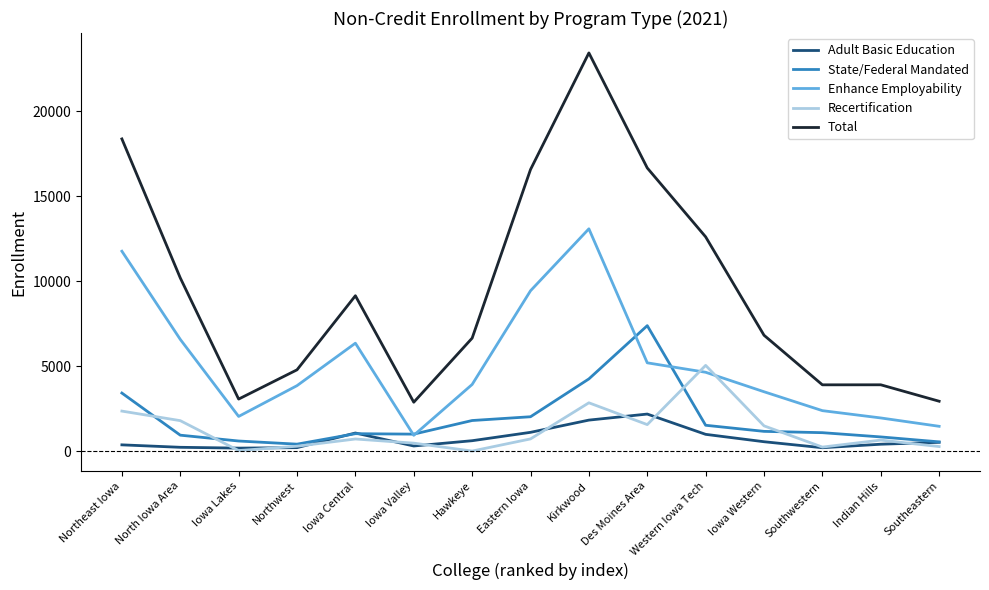

What is the sum of the Total values at Iowa Central and Western Iowa Tech?

21757